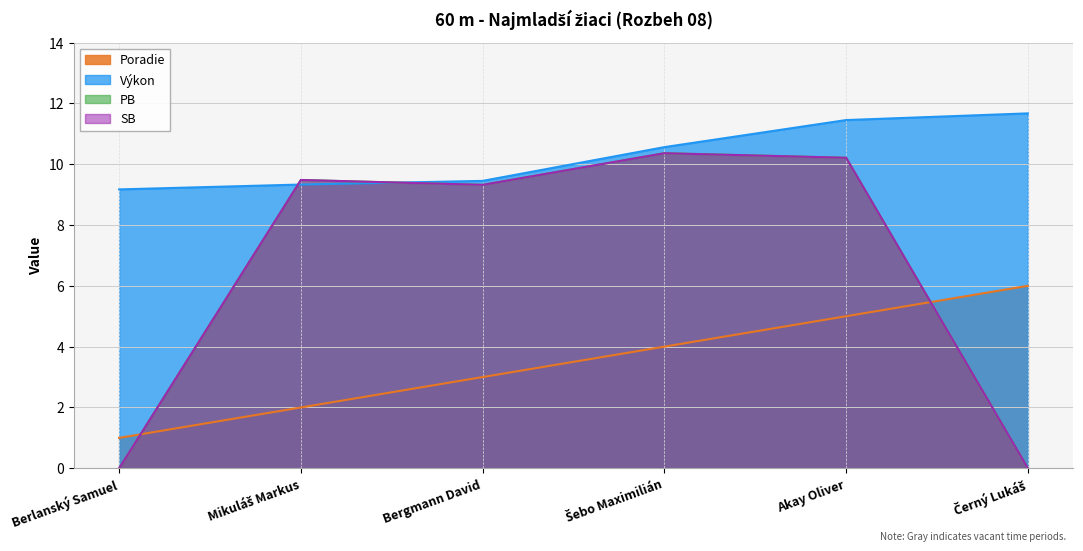

At Mikuláš Markus, list the series in order from smallest to largest.

Poradie, Výkon, PB, SB